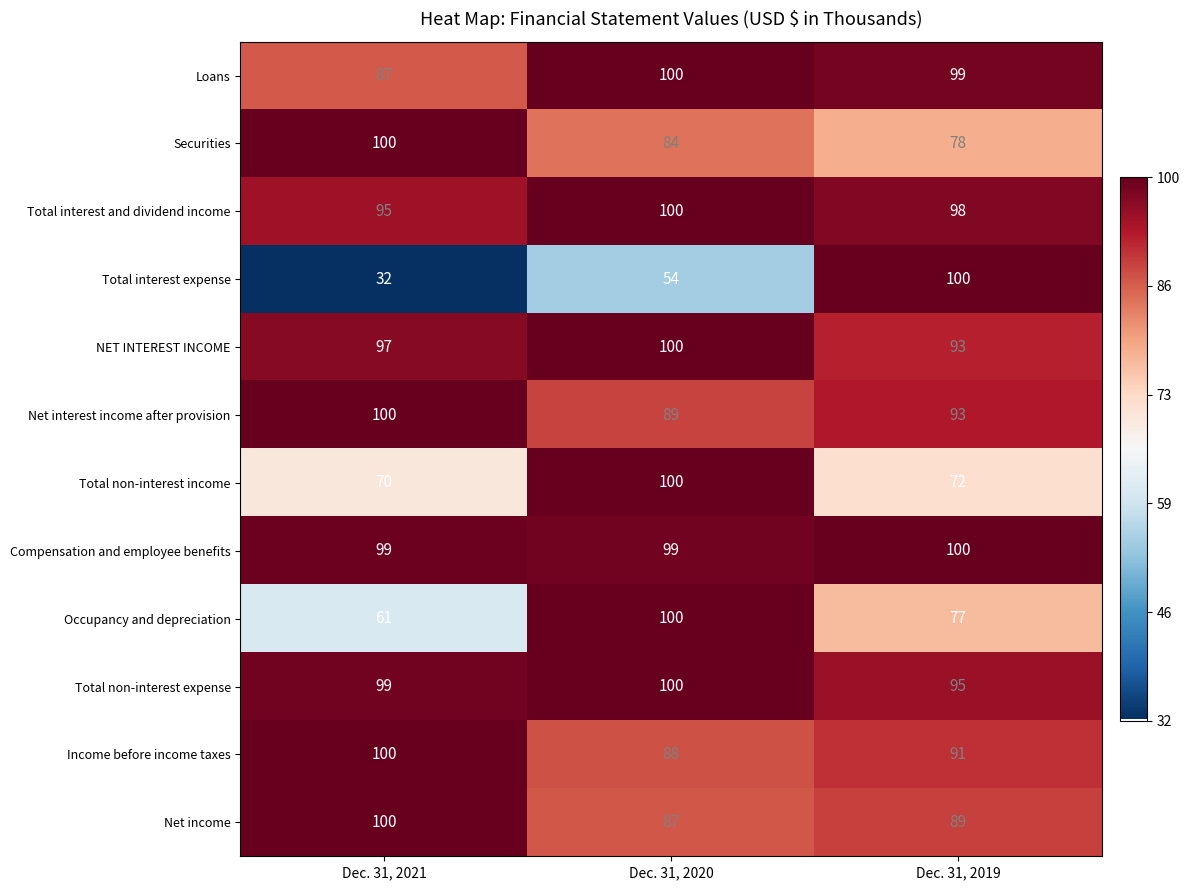

How many data points does each series have?

3